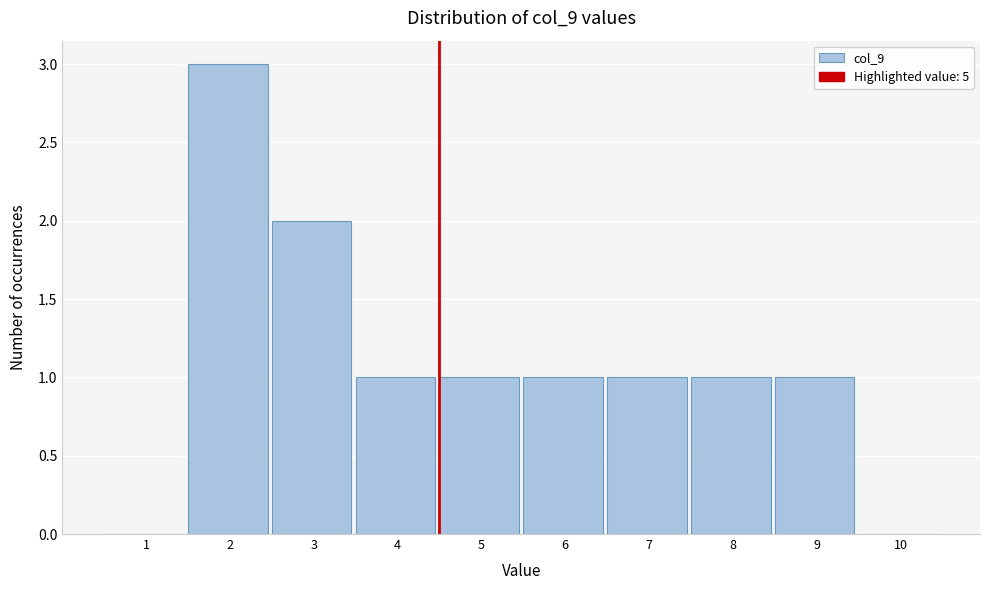

Reading left to right, extract all data points from this chart.

1=0	2=3	3=2	4=1	5=1	6=1	7=1	8=1	9=1	10=0